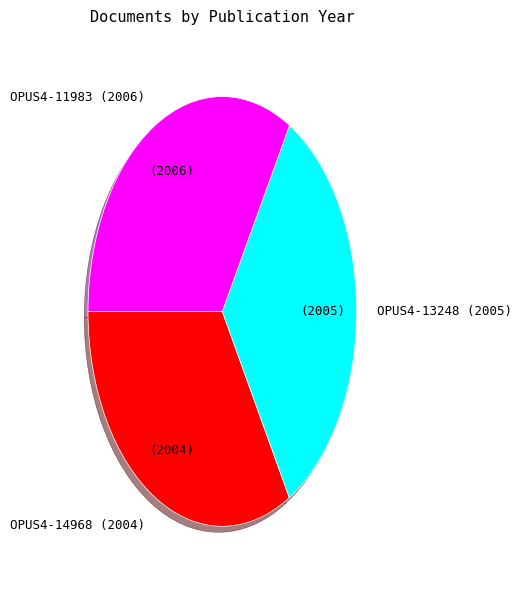

Is the sum of OPUS4-13248 (2005) and OPUS4-11983 (2006) greater than half?

Yes